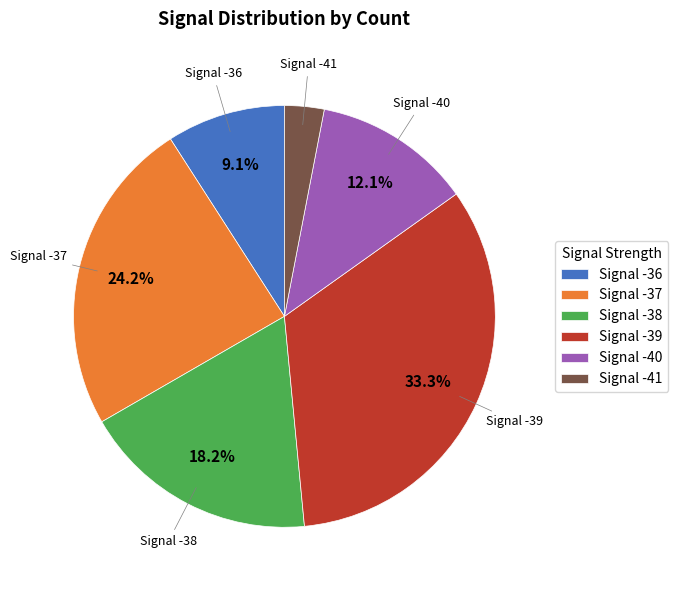

Which has a higher value, Signal -38 or Signal -37?

Signal -37